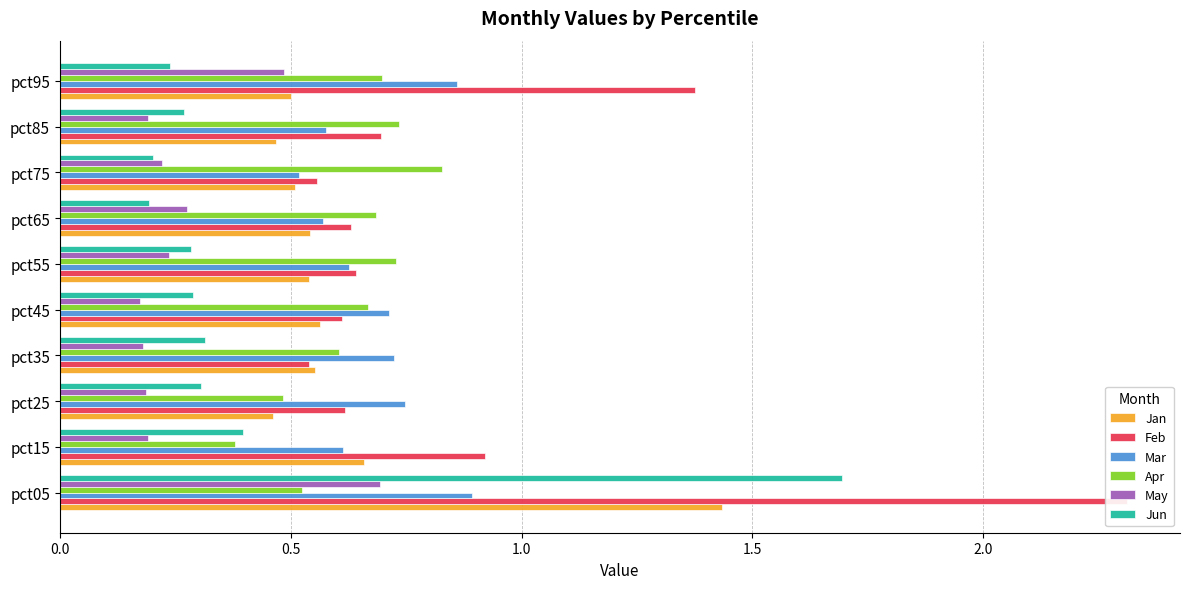

What is the difference between the maximum and second lowest values in the Mar series?

0.3